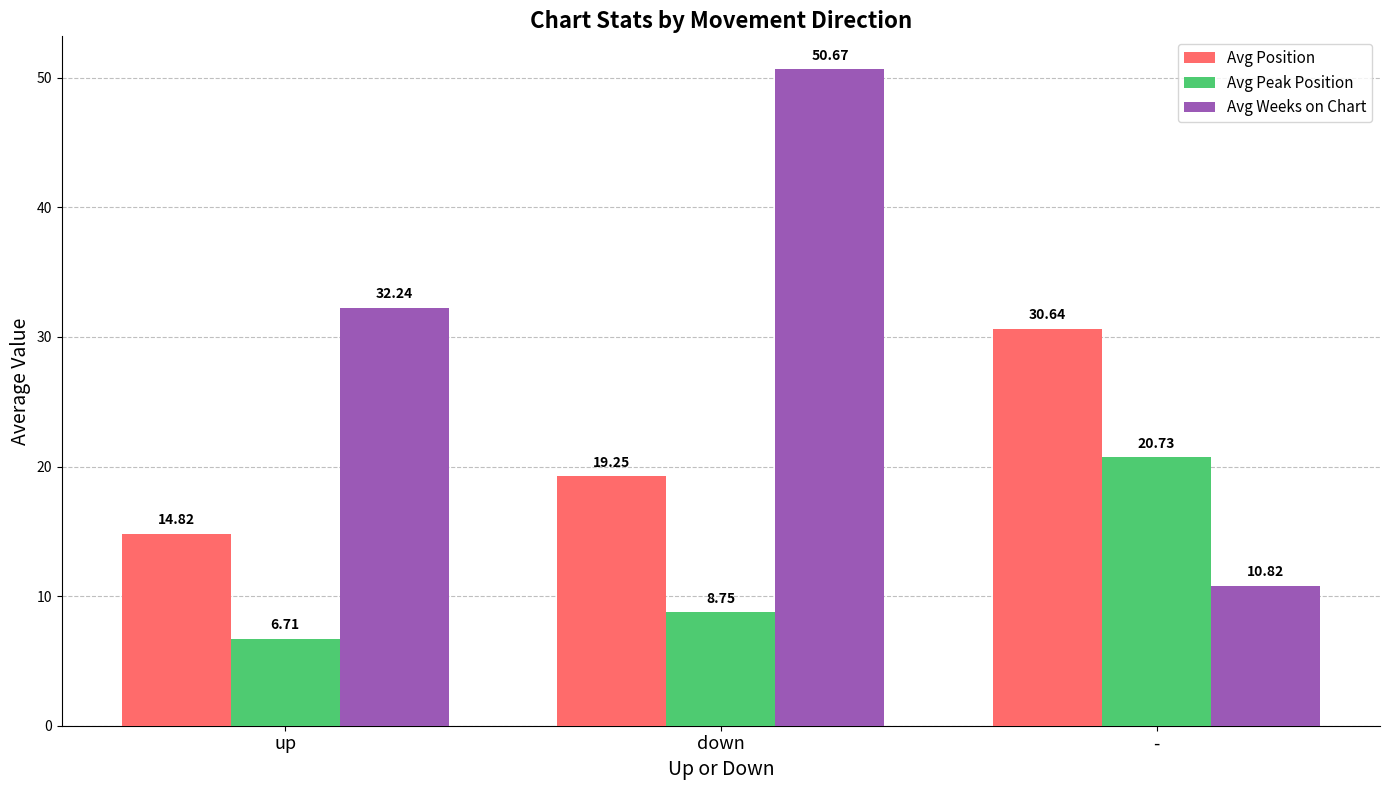

Which series has the largest total across all categories?

Avg Weeks on Chart